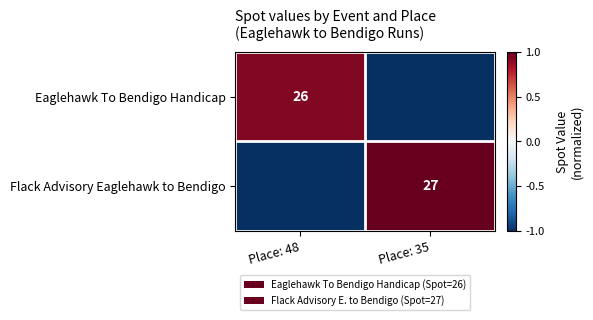

True or false: Eaglehawk To Bendigo Handicap has a value of 36 at Place: 48.

False